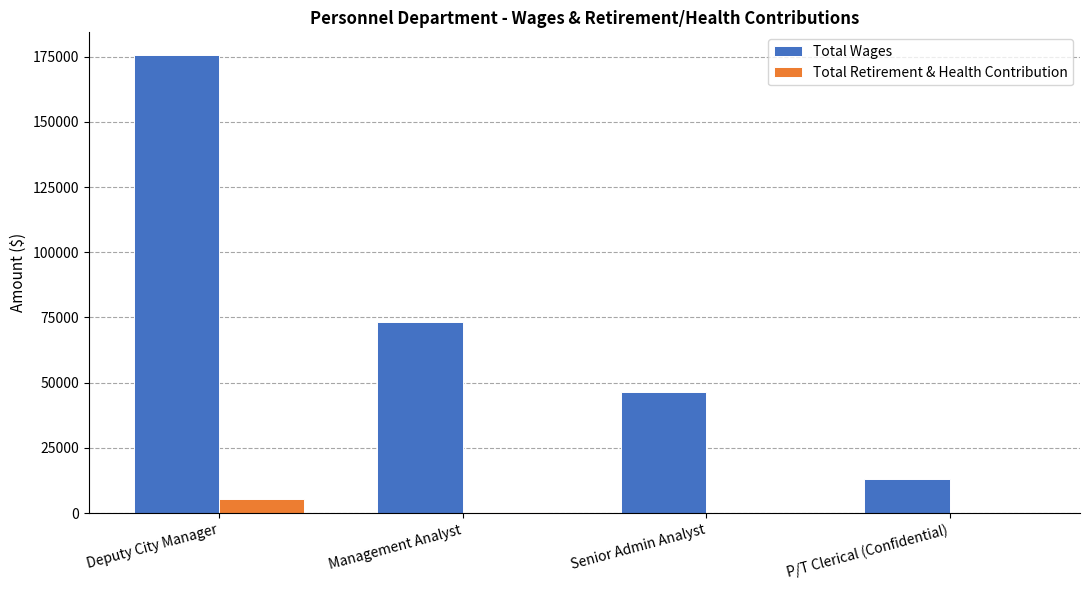

Is it true that Total Retirement & Health Contribution equals 0 at P/T Clerical (Confidential)?

True